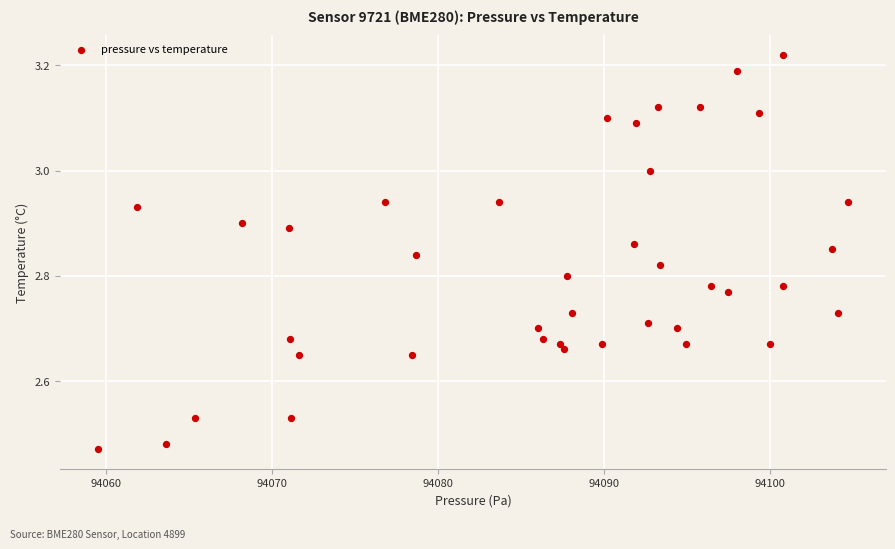

What is the range of X values (max minus min)?

45.2